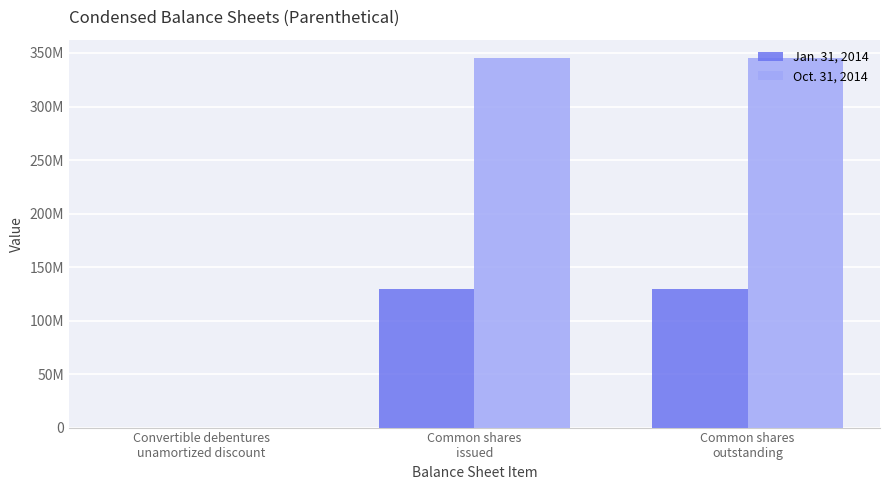

Between Convertible debentures
unamortized discount and Common shares
outstanding, which series saw the biggest shift?

Oct. 31, 2014